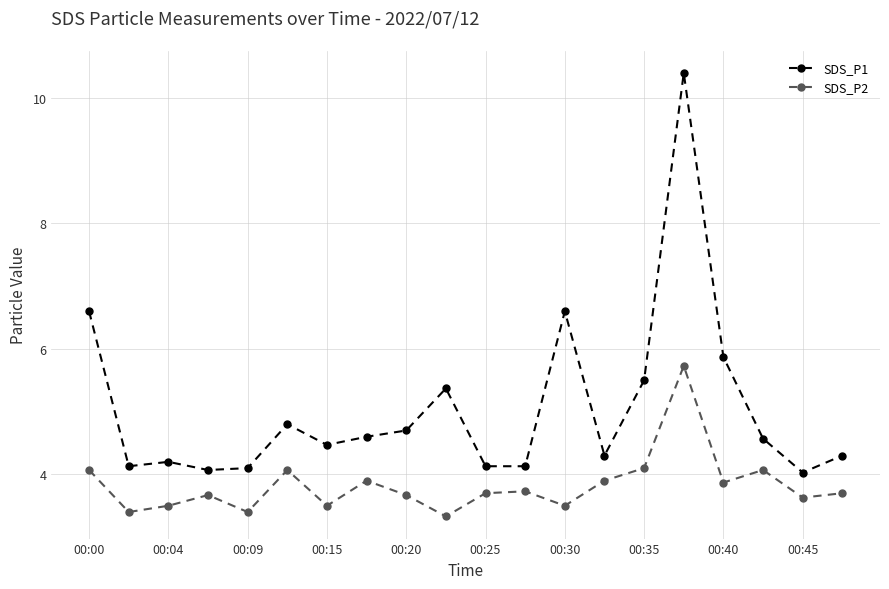

Reading left to right, transcribe all the data shown in this chart.

SDS_P1: 6.6	4.1	4.2	4.1	4.1	4.8	4.5	4.6	4.7	5.4	4.1	4.1	6.6	4.3	5.5	10.4	5.9	4.6	4.0	4.3
SDS_P2: 4.1	3.4	3.5	3.7	3.4	4.1	3.5	3.9	3.7	3.3	3.7	3.7	3.5	3.9	4.1	5.7	3.9	4.1	3.6	3.7